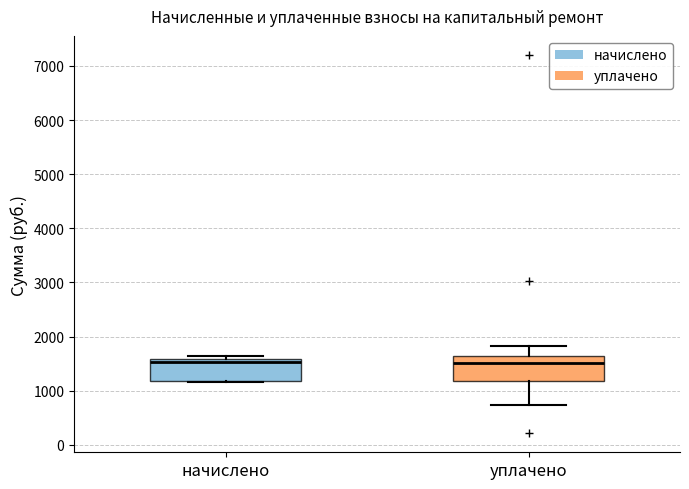

Where is the upper edge of the box for уплачено on the y-axis? The values are not printed on the chart, so give them approximately, as read against the axis.

1600